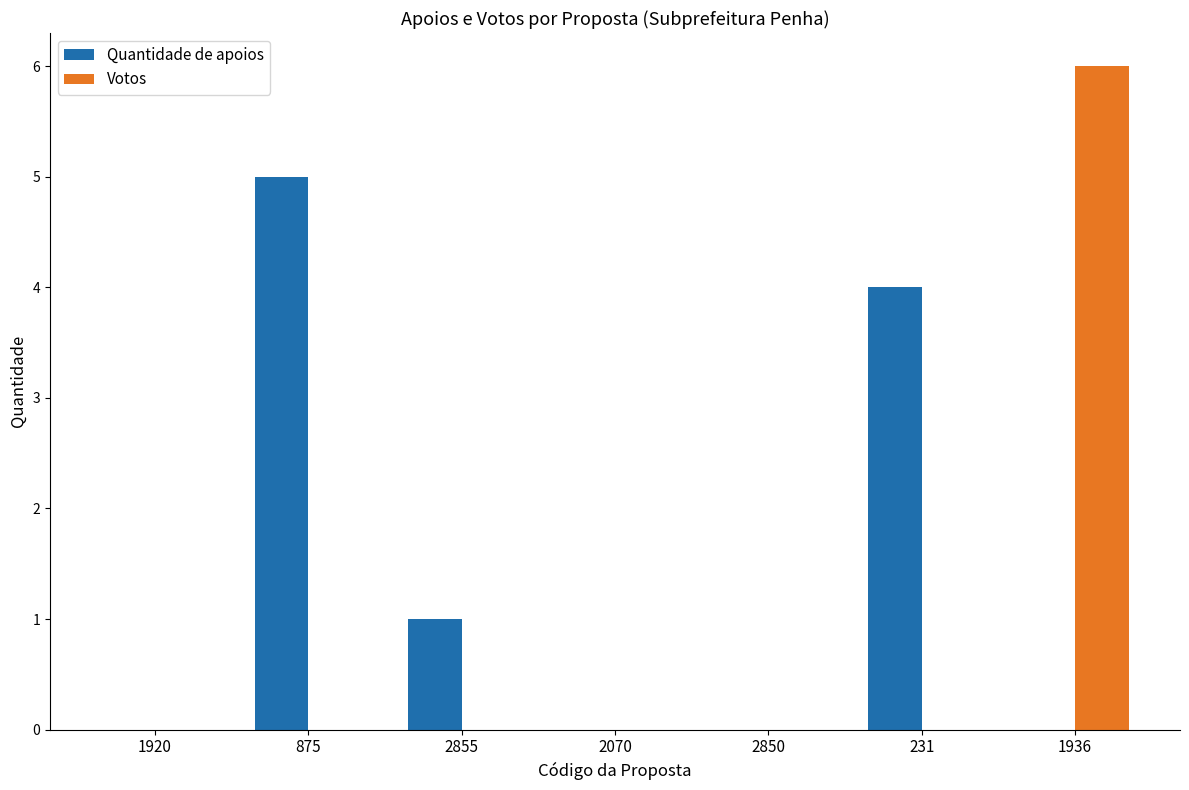

What is the sum of all Votos values?

6